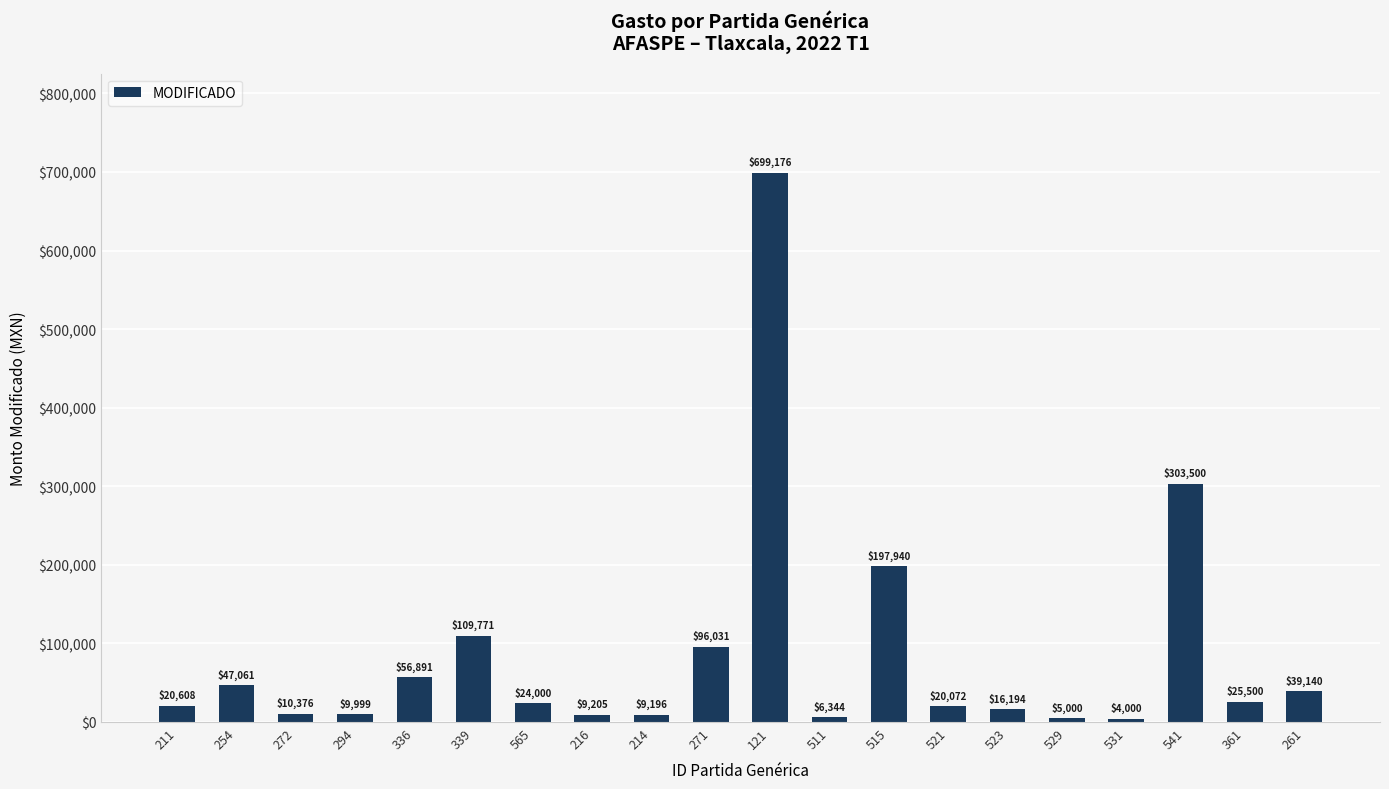

List the labels in order of value, smallest first.

531, 529, 511, 214, 216, 294, 272, 523, 521, 211, 565, 361, 261, 254, 336, 271, 339, 515, 541, 121